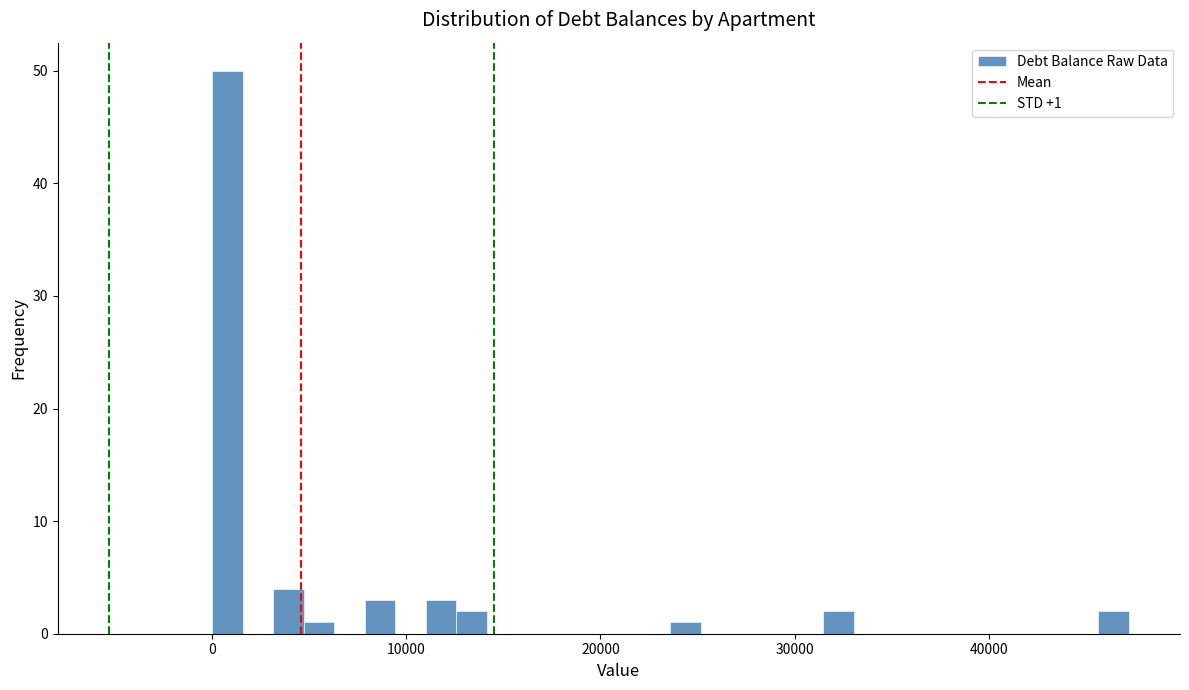

Read against the x-axis, roughly where is the centre of the tallest bar?

1000